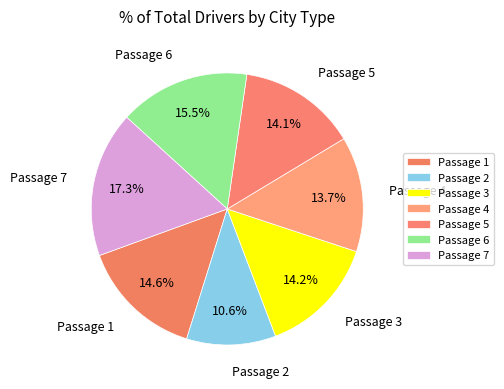

Is there a majority slice in this chart?

No